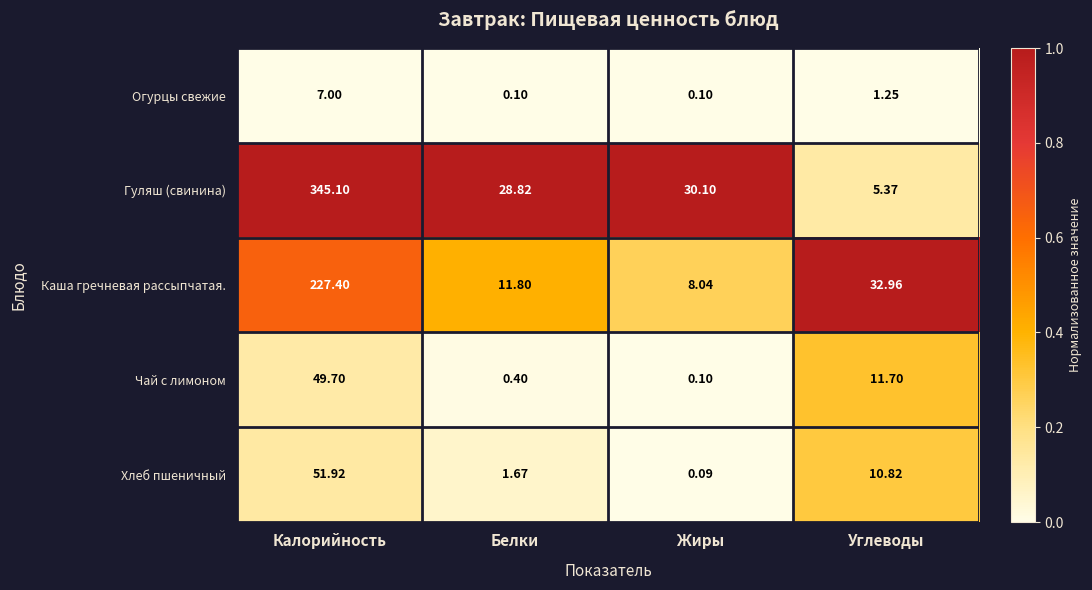

What is the difference between the Каша гречневая рассыпчатая. values at Углеводы and Белки?

0.6